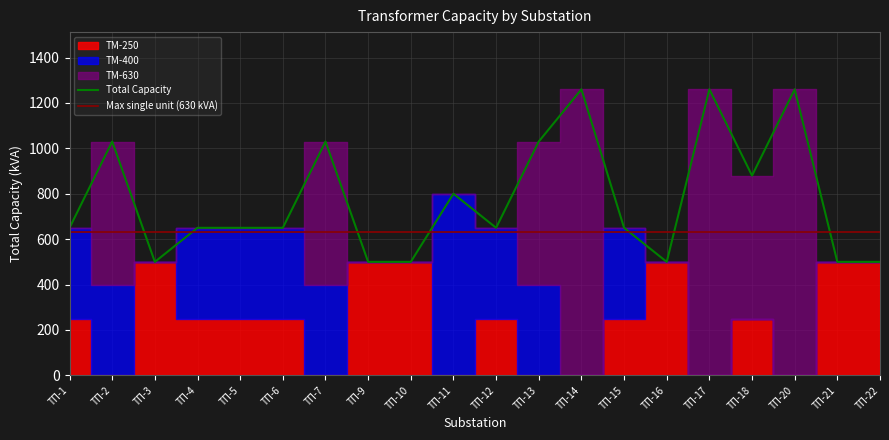

What is the maximum value for Total Capacity?

1260